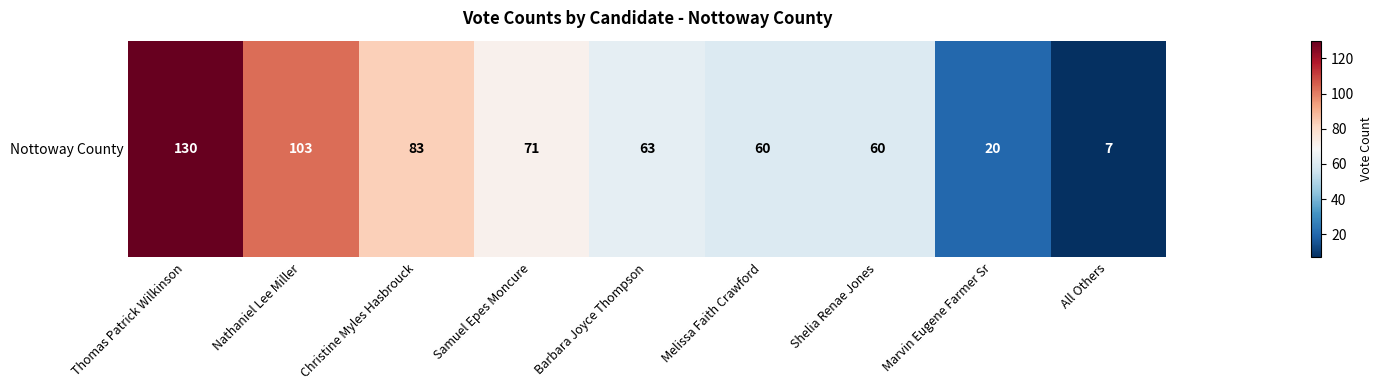

The value at Samuel Epes Moncure is 116. True or false?

False